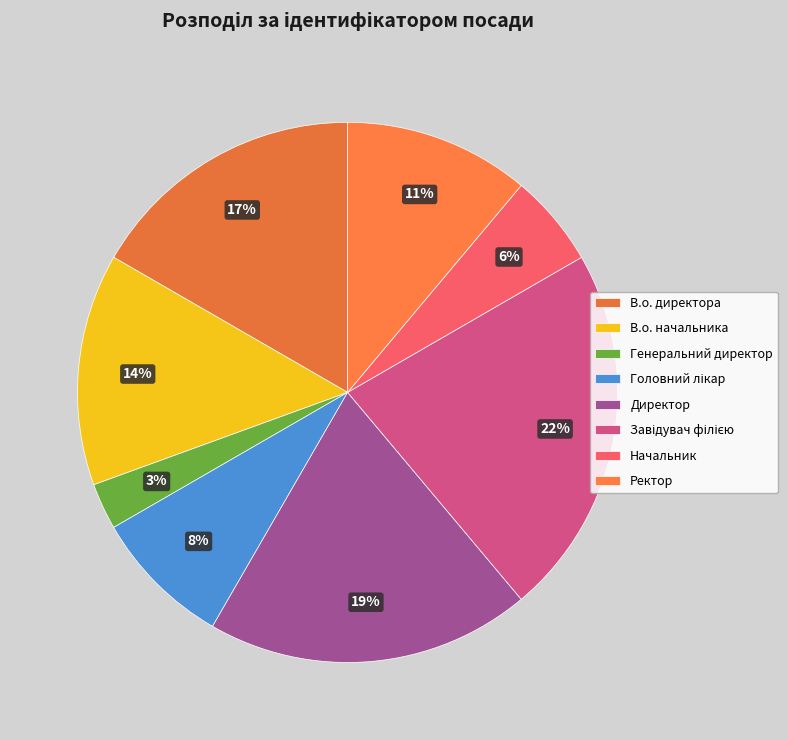

Does Генеральний директор represent more than half of the total?

No